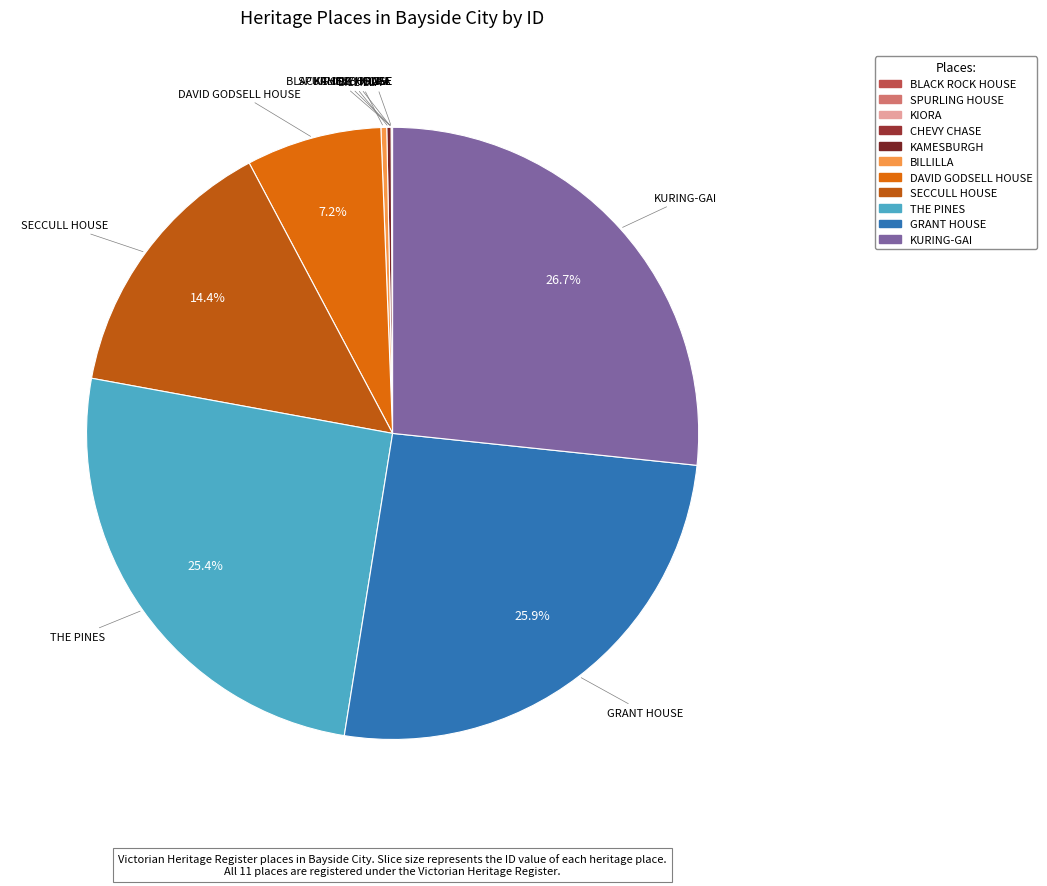

What is the largest slice in the pie chart?

KURING-GAI